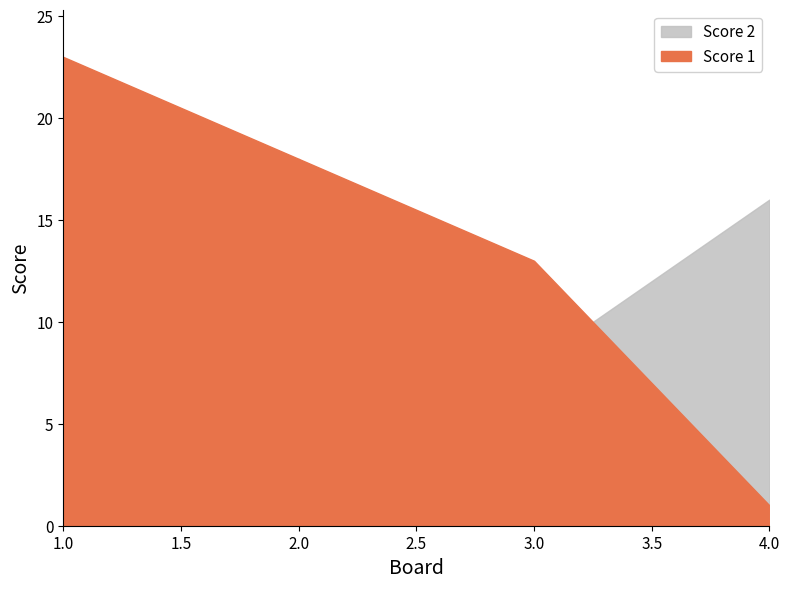

What is the difference between the maximum and minimum values in the Score 1 series?

22